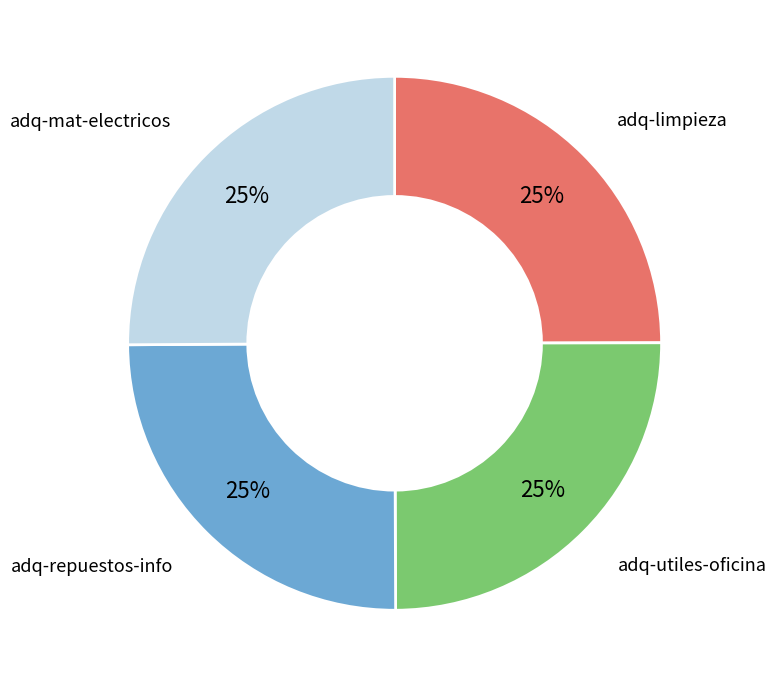

To the nearest percent, what is the average slice percentage?

25%